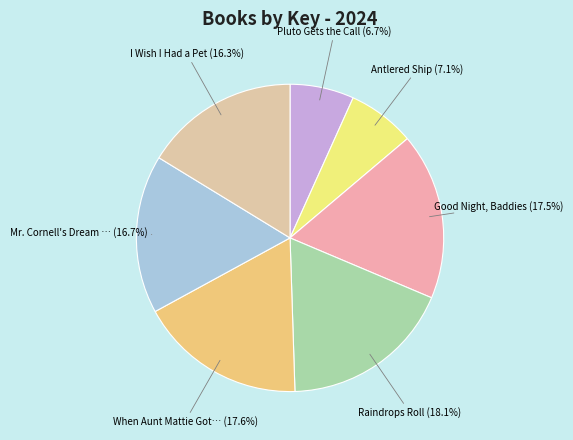

To the nearest percent, what is the difference between the largest and smallest slice percentages?

11%